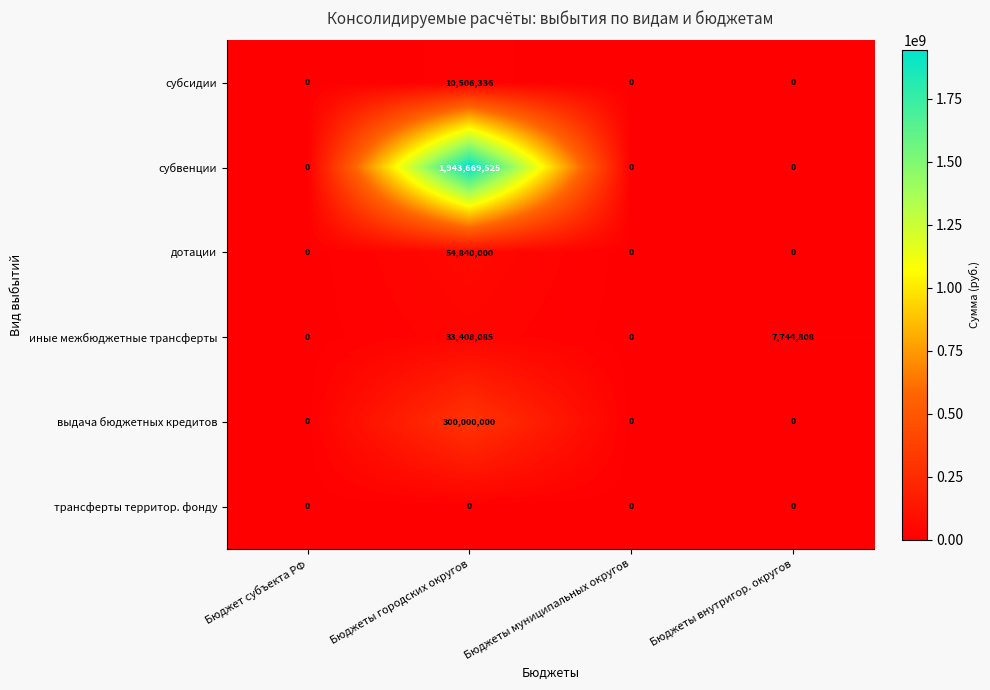

Reading right to left, list all the values displayed in this chart.

субсидии: 0	0	10506336	0
субвенции: 0	0	1943669525	0
дотации: 0	0	54840000	0
иные межбюджетные трансферты: 7744808	0	33408085	0
выдача бюджетных кредитов: 0	0	300000000	0
трансферты территор. фонду: 0	0	0	0